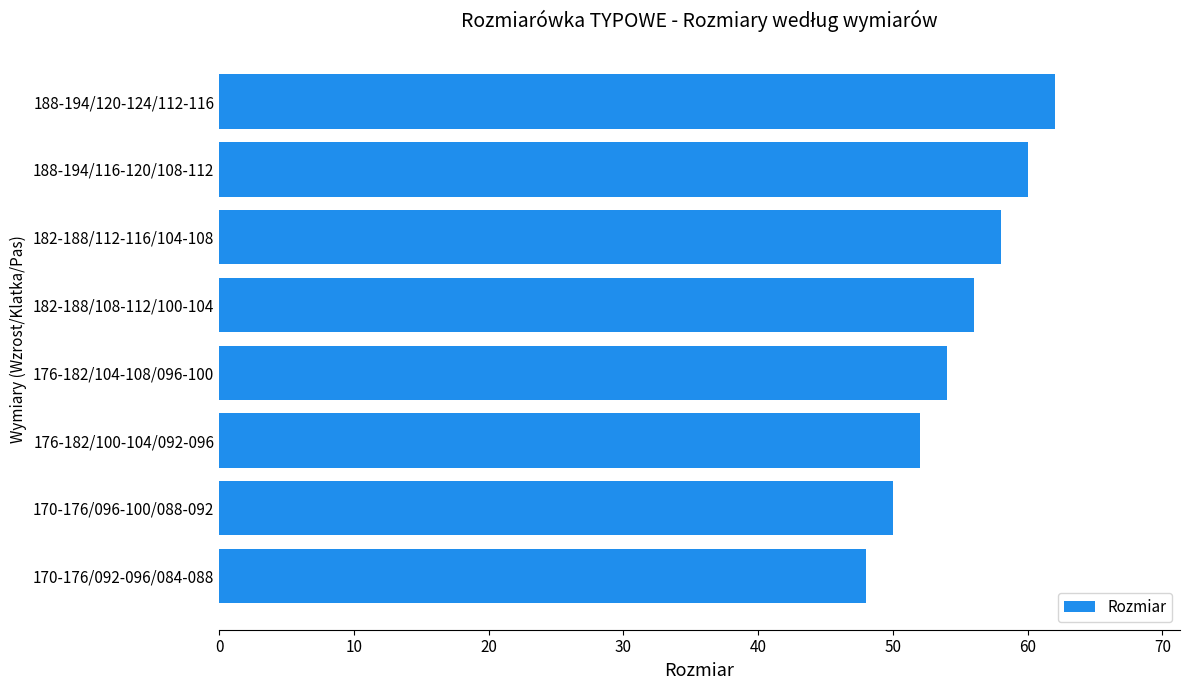

Rank the categories by value from highest to lowest.

188-194/120-124/112-116, 188-194/116-120/108-112, 182-188/112-116/104-108, 182-188/108-112/100-104, 176-182/104-108/096-100, 176-182/100-104/092-096, 170-176/096-100/088-092, 170-176/092-096/084-088